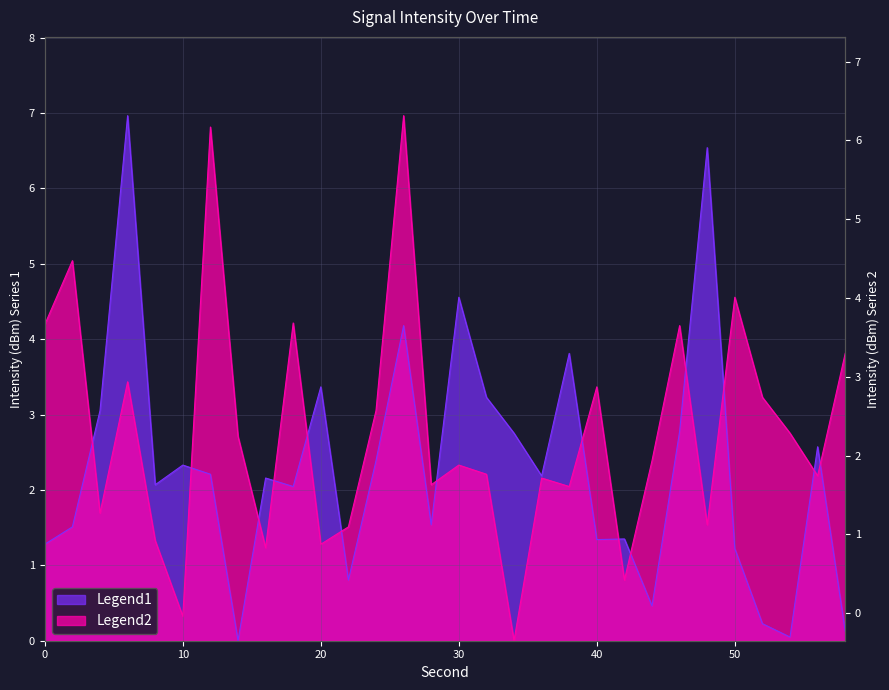

How many data points in intensity_shifted are above 2?

21